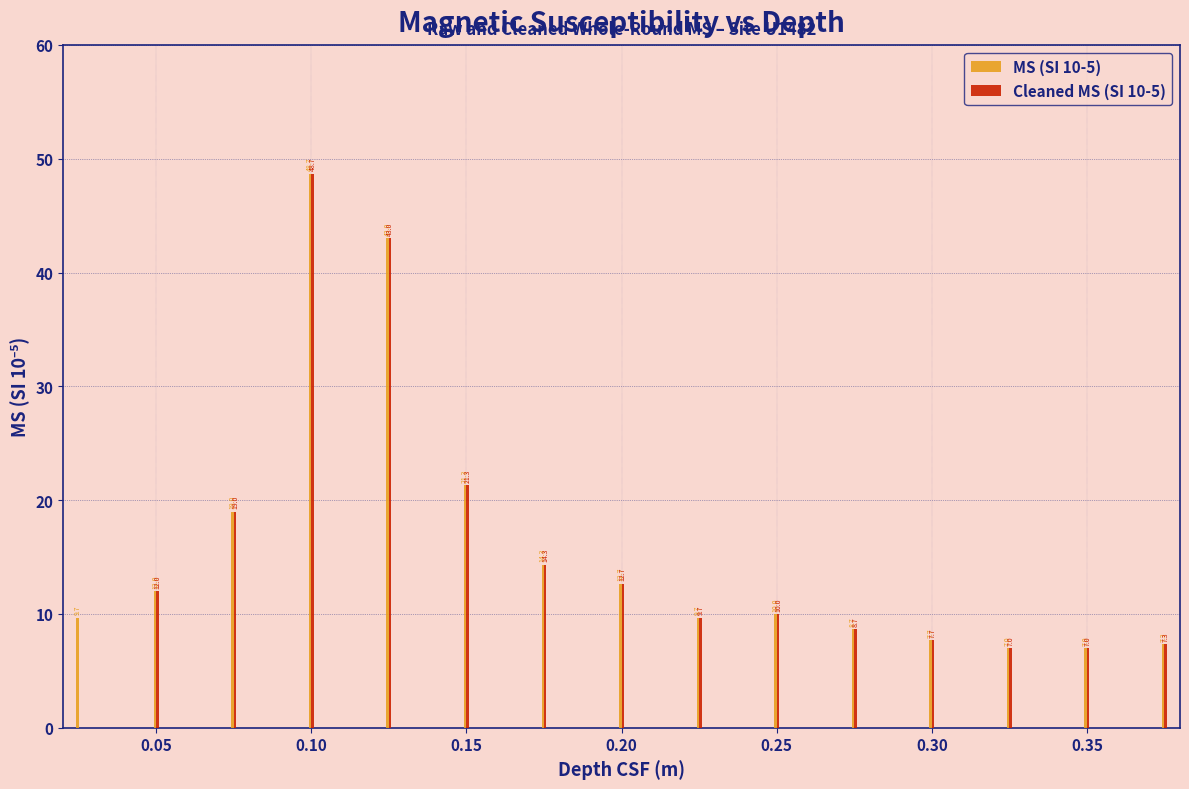

Which series has the largest total across all categories?

MS (SI 10-5)